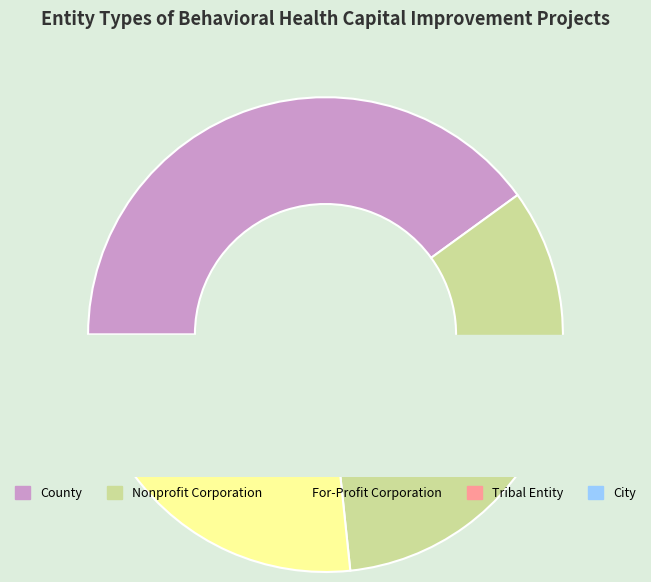

How many segments does this pie chart have?

5